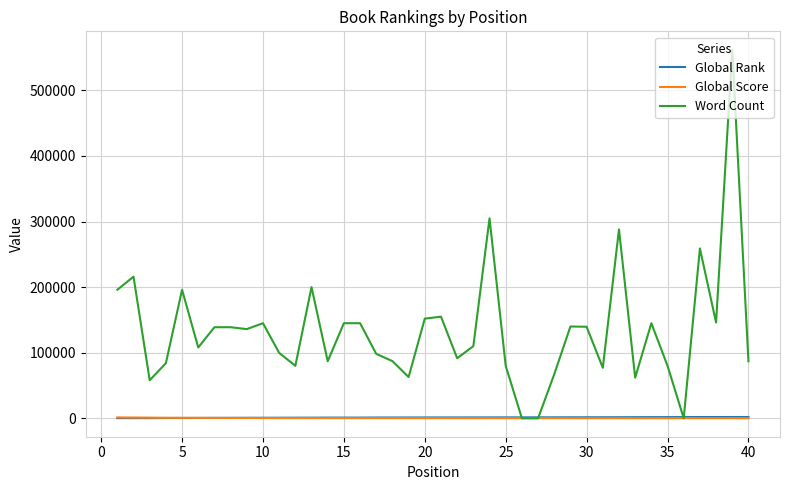

Which series has the largest total across all categories?

Word Count